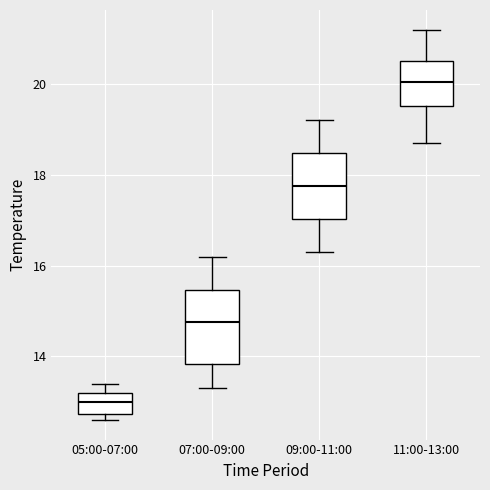

Reading left to right, transcribe this box plot: for each box, give where its median line is, the range the box spans, and where its two whiskers end, as read against the y-axis. The values are not printed on the chart, so give them approximately, as read against the axis.

05:00-07:00: median 13.0, box 12.8 to 13.2, whiskers 12.6 to 13.4
07:00-09:00: median 14.8, box 13.8 to 15.4, whiskers 13.4 to 16.2
09:00-11:00: median 17.8, box 17.0 to 18.4, whiskers 16.4 to 19.2
11:00-13:00: median 20.0, box 19.6 to 20.6, whiskers 18.8 to 21.2